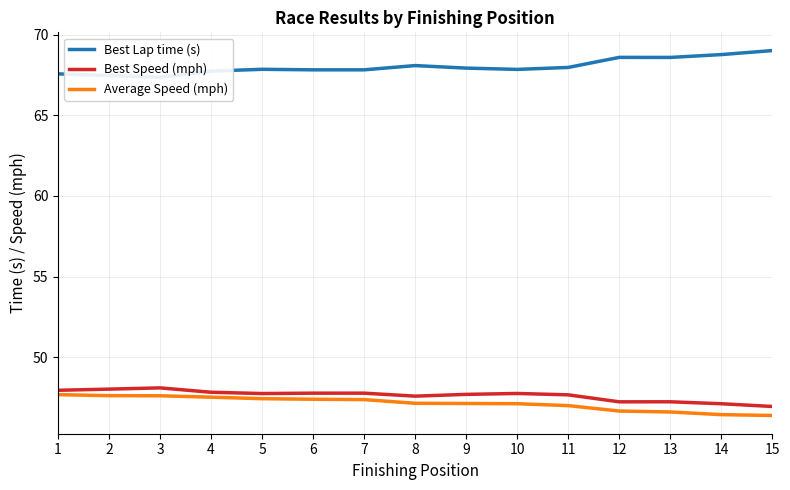

Is it true that Best Lap time (s) equals 68.6 at 13?

True